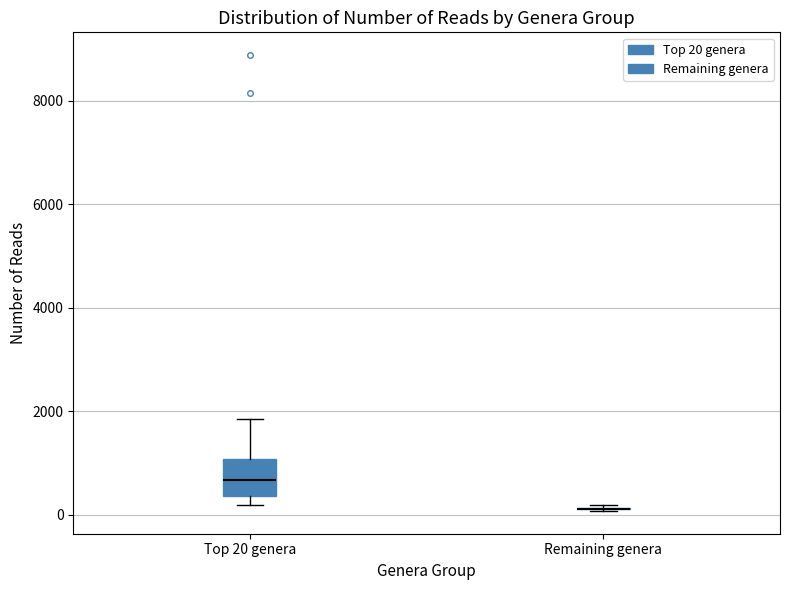

Comparing the boxes themselves (not the whiskers), which one is the tallest?

Top 20 genera